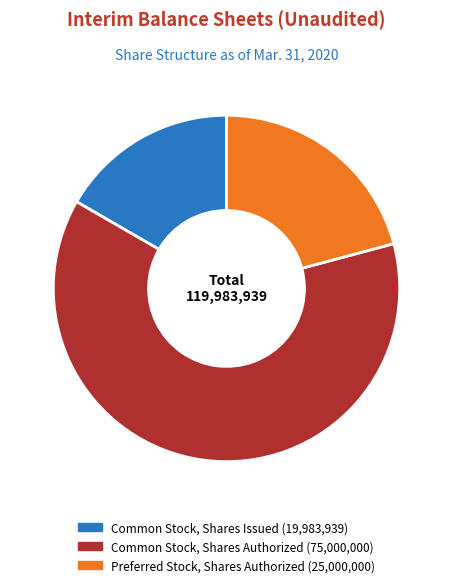

How many segments does this pie chart have?

3